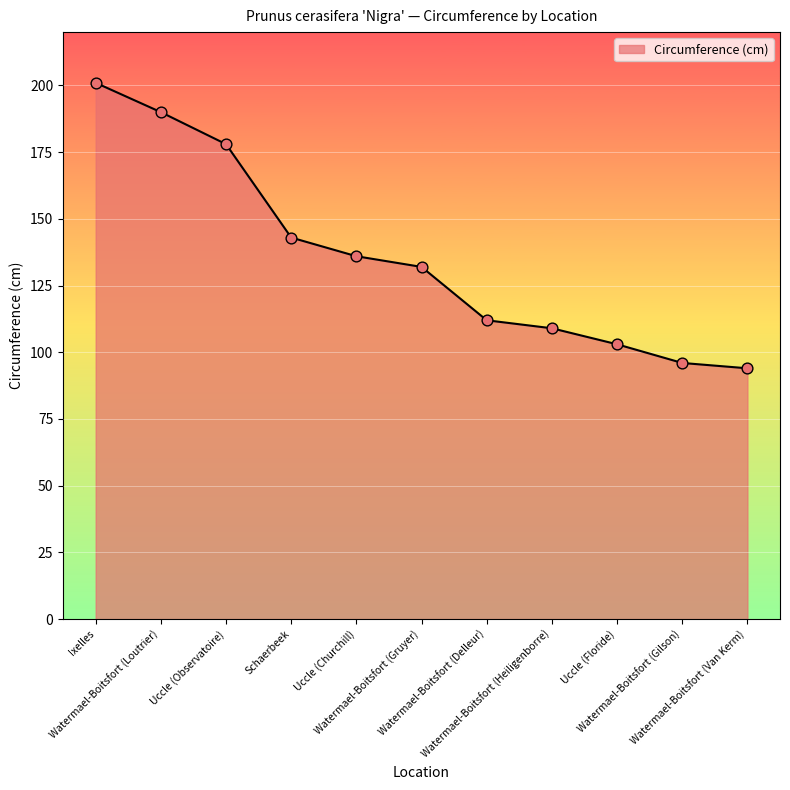

What is the change in value from Watermael-Boitsfort (Loutrier) to Uccle (Floride)?

-87